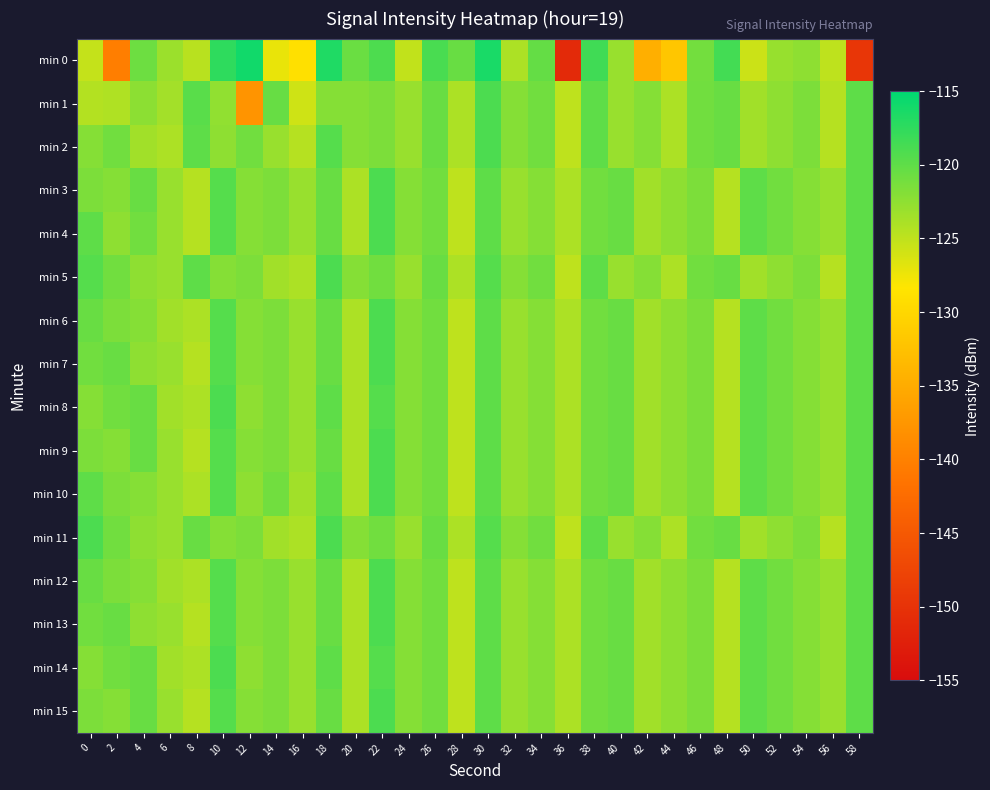

Between 30 and 26, which is larger?

30